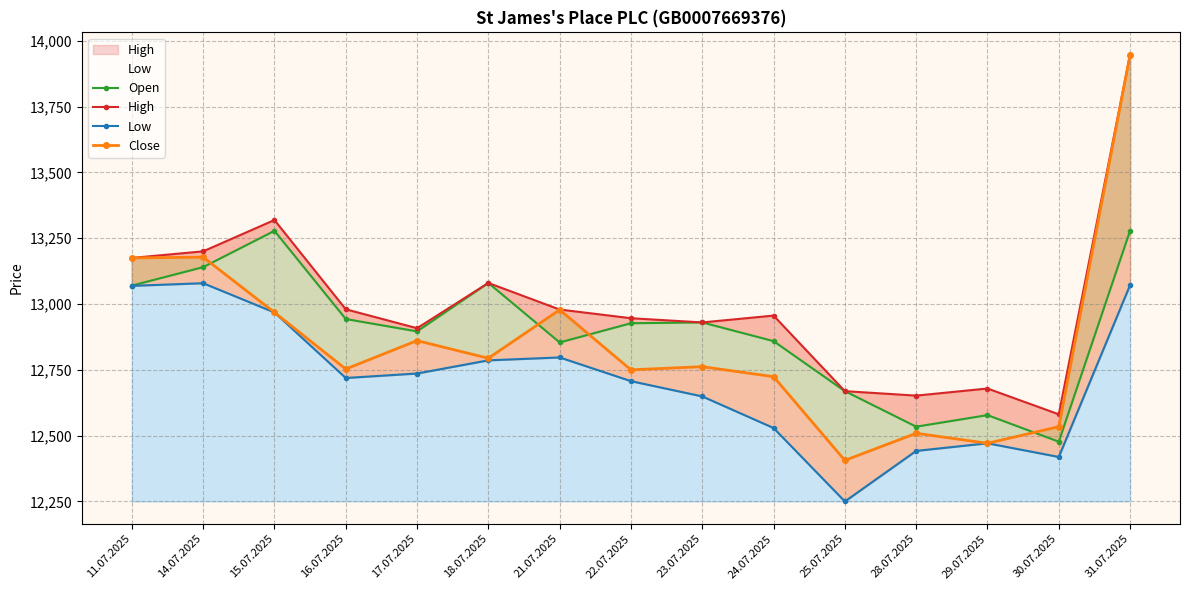

What are all the series names shown in the legend?

Open, High, Low, Close